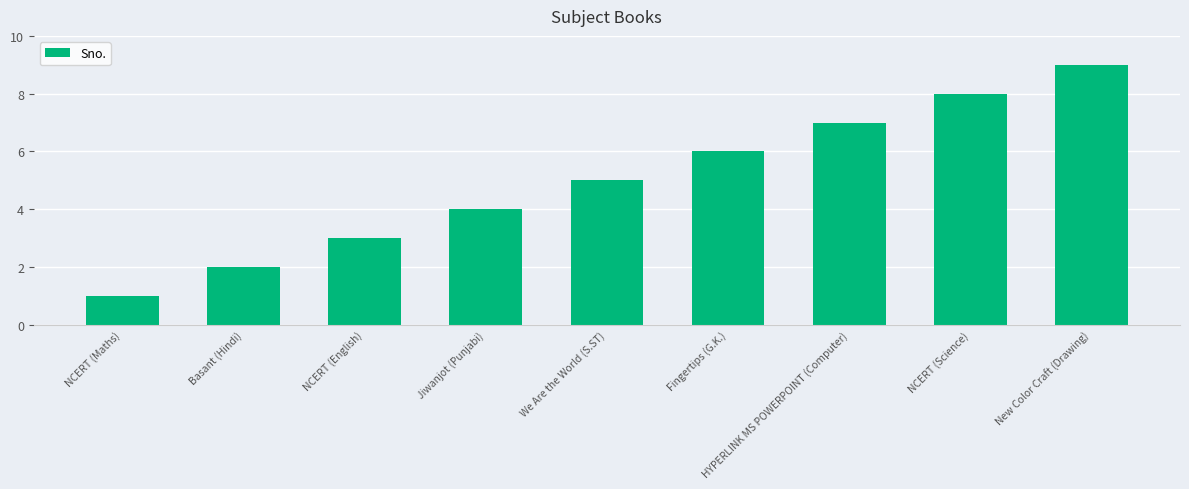

What is the change in value from Jiwanjot (Punjabi) to New Color Craft (Drawing)?

+5